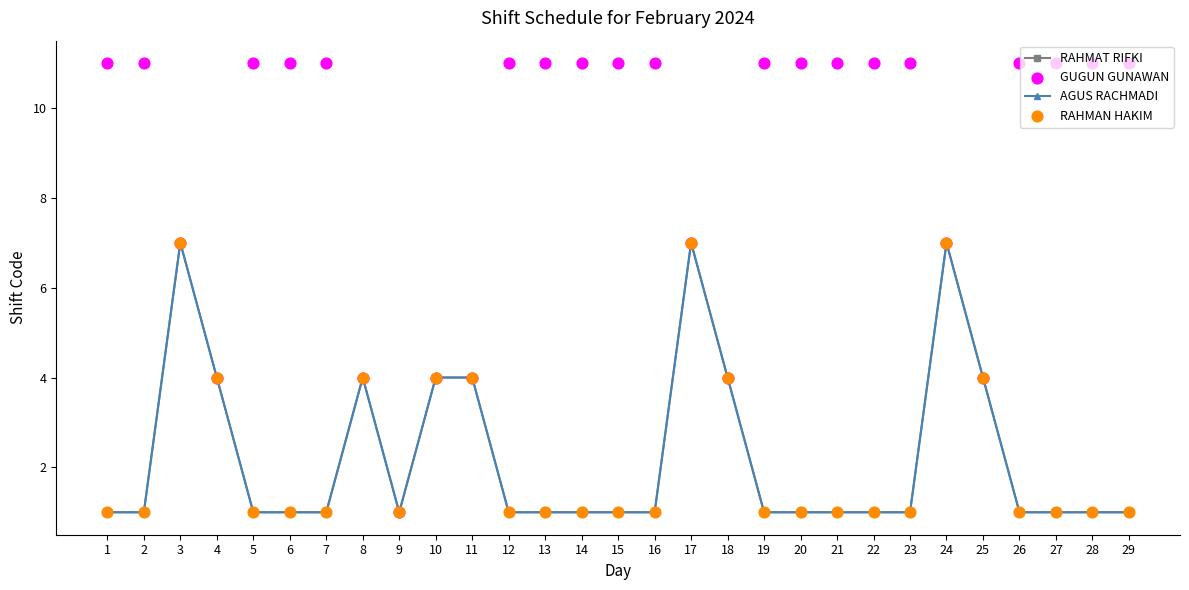

At how many categories does at least one series exceed 7?

19